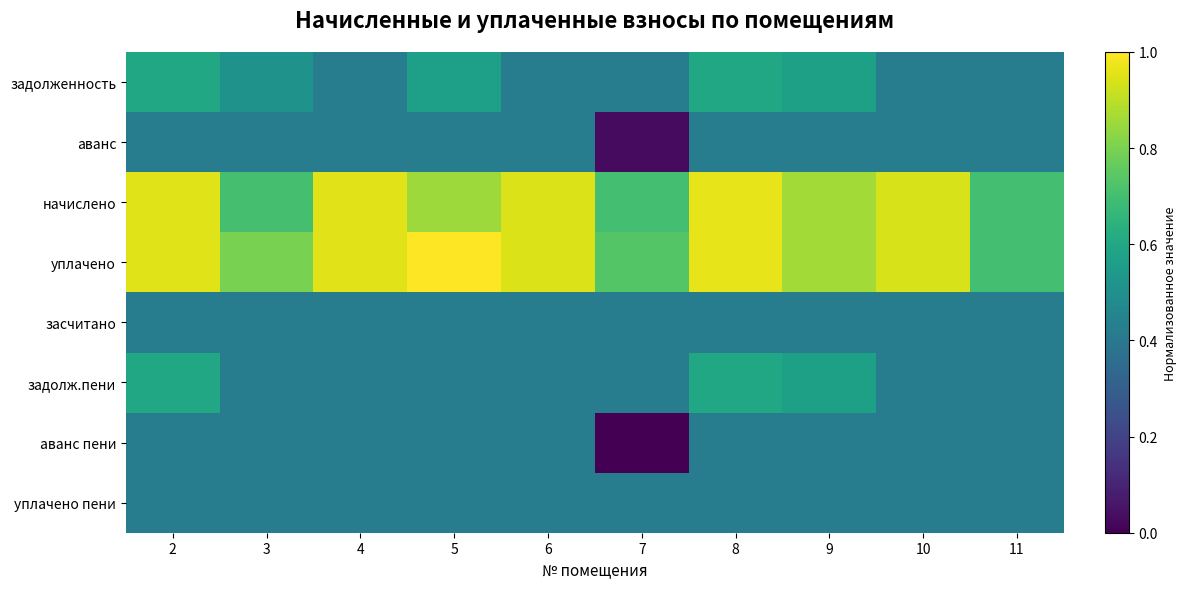

Between 9 and 2, which is larger?

2